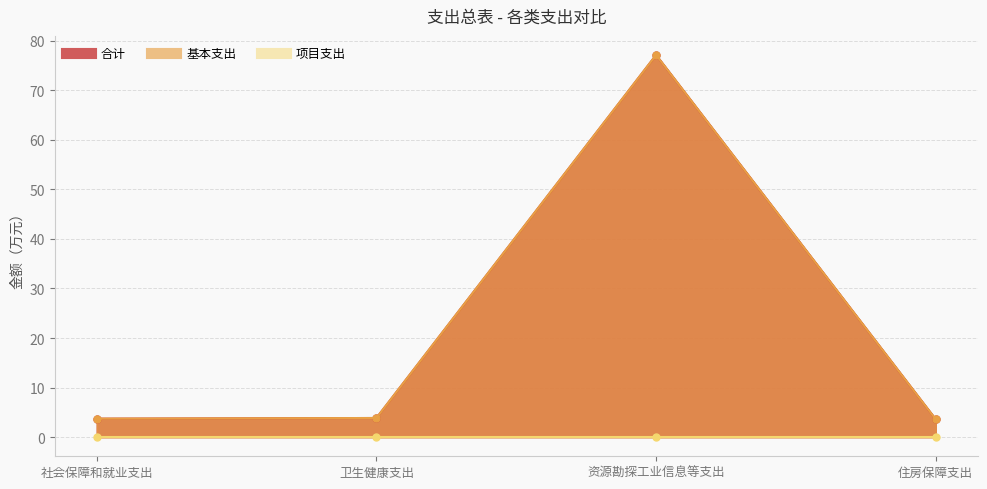

What is the label of the 4th point from the right?

社会保障和就业支出